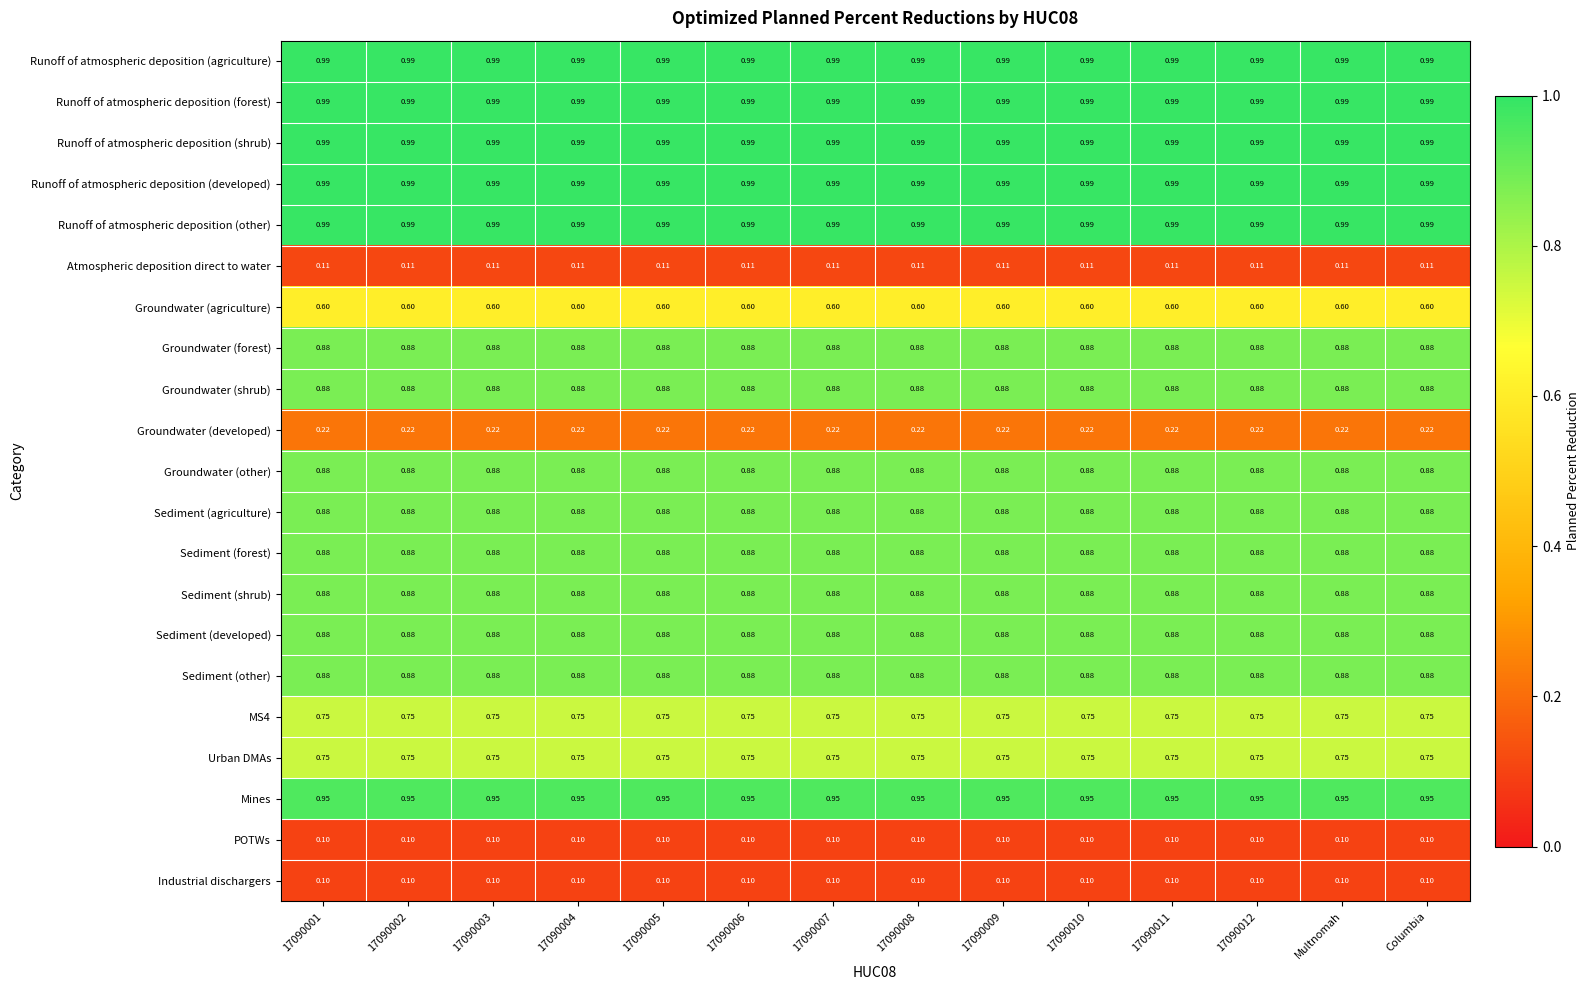

Is the value of Runoff of atmospheric deposition (developed) at 17090011 greater than the value of Sediment (developed) at 17090009?

Yes